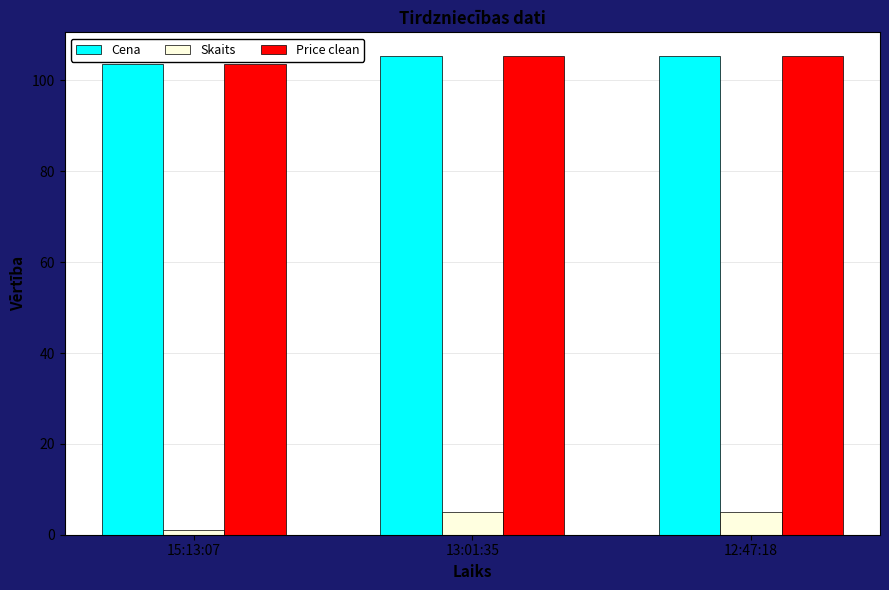

At how many categories does at least one series exceed 36?

3